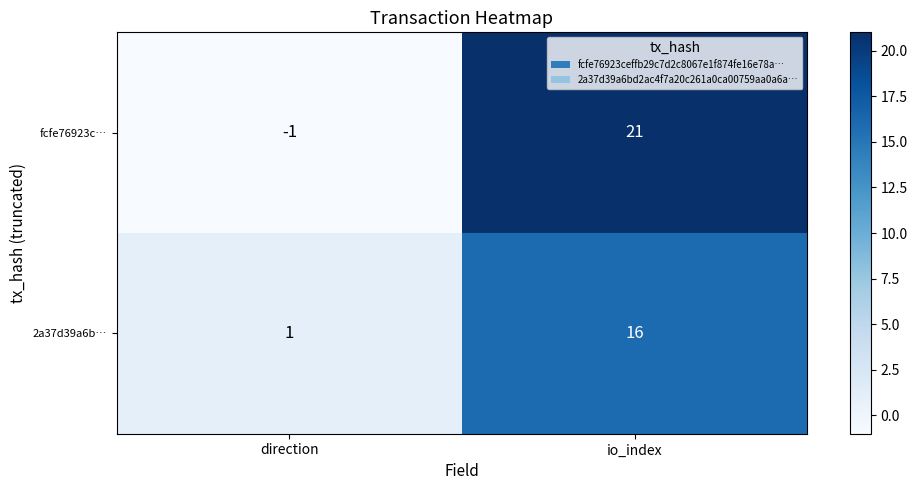

Which category has the highest value across all series?

io_index